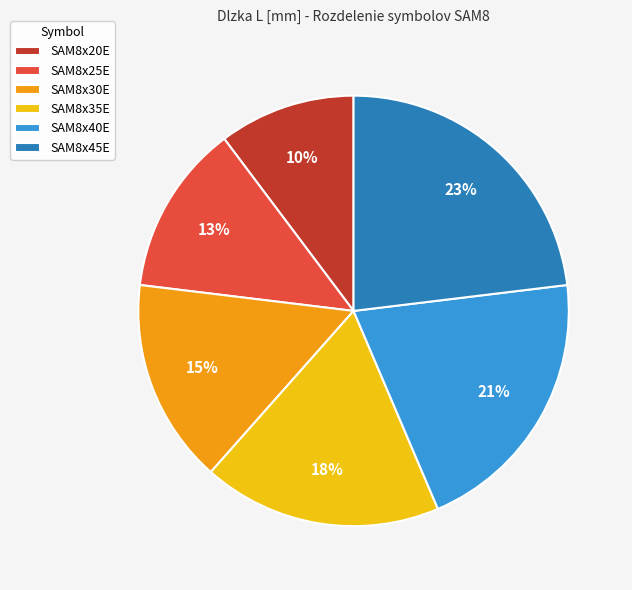

Count the number of slices in the pie.

6